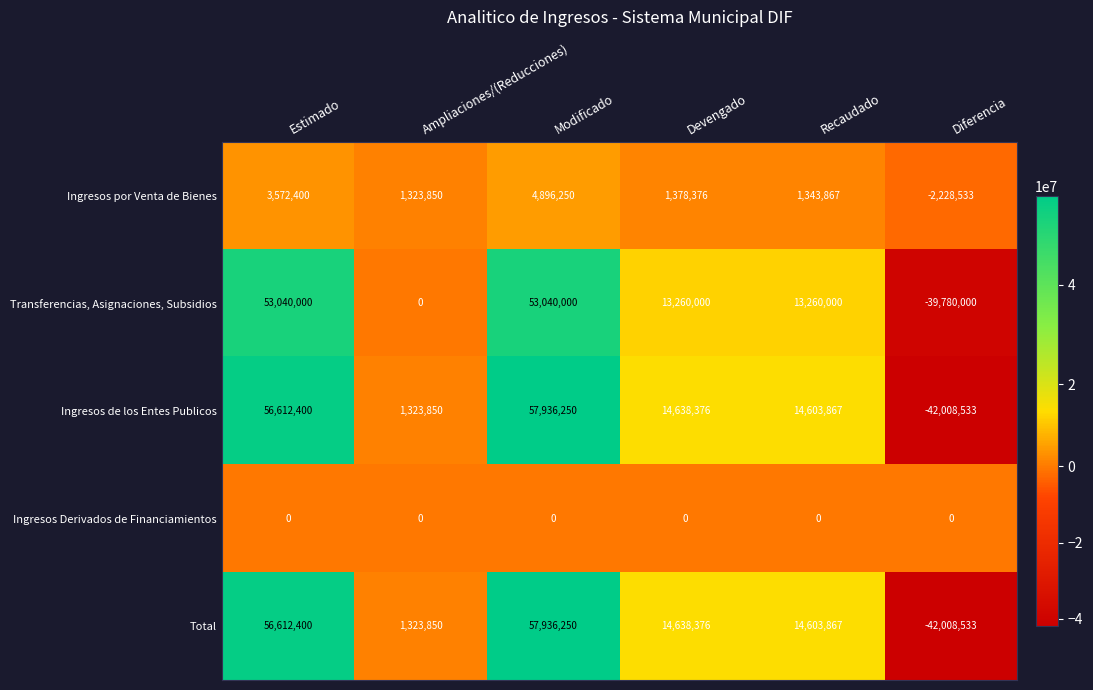

What is the average value of the Ingresos de los Entes Publicos series?

17184368